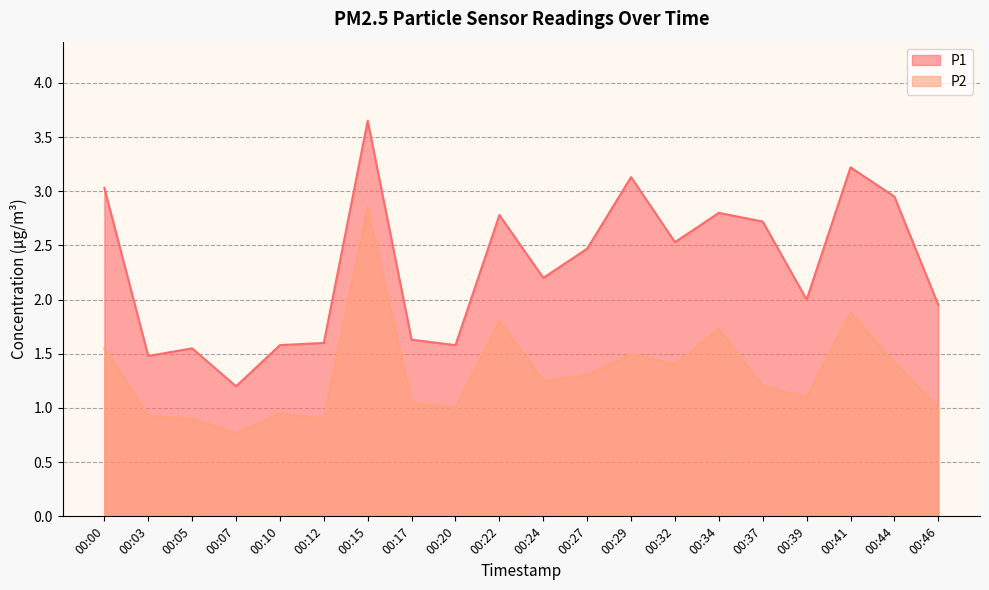

What is the value of the P2 point at the 4th from the left?

0.8